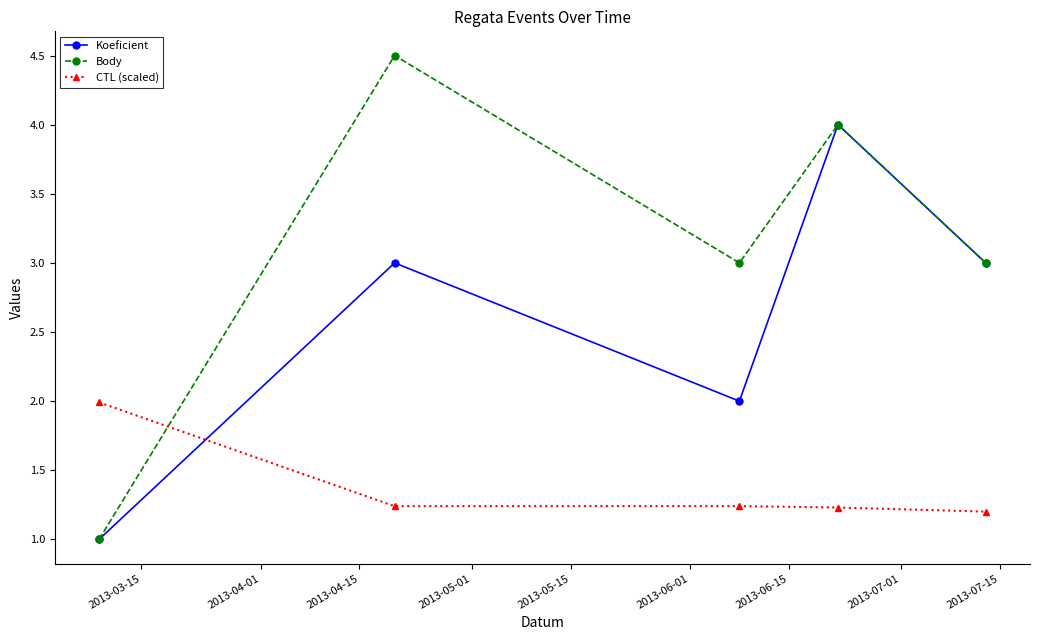

Rank the series by their maximum value, from lowest to highest.

CTL (scaled), Koeficient, Body